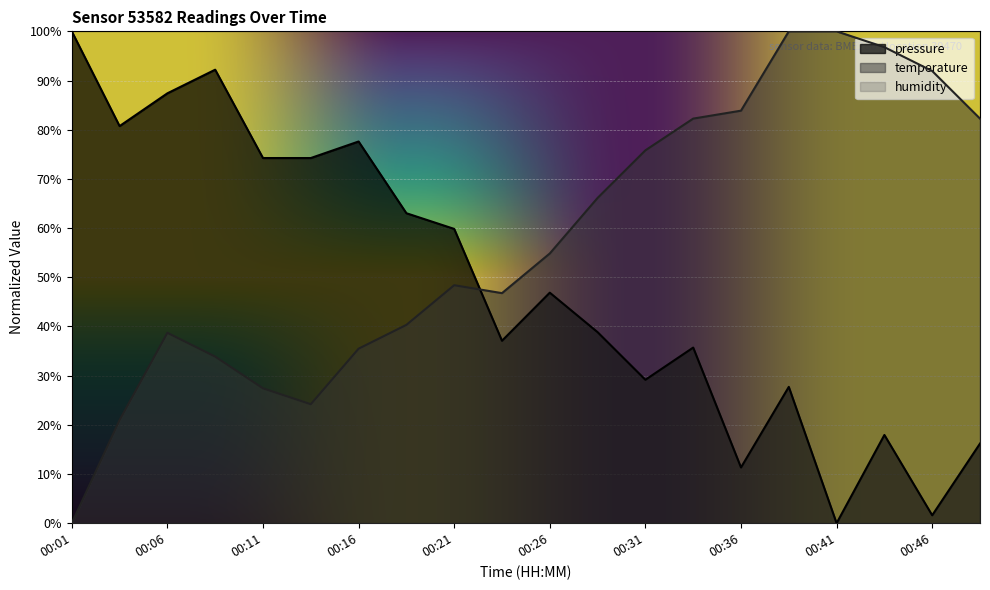

What is the value of the temperature point at the 8th from the left?

40.3